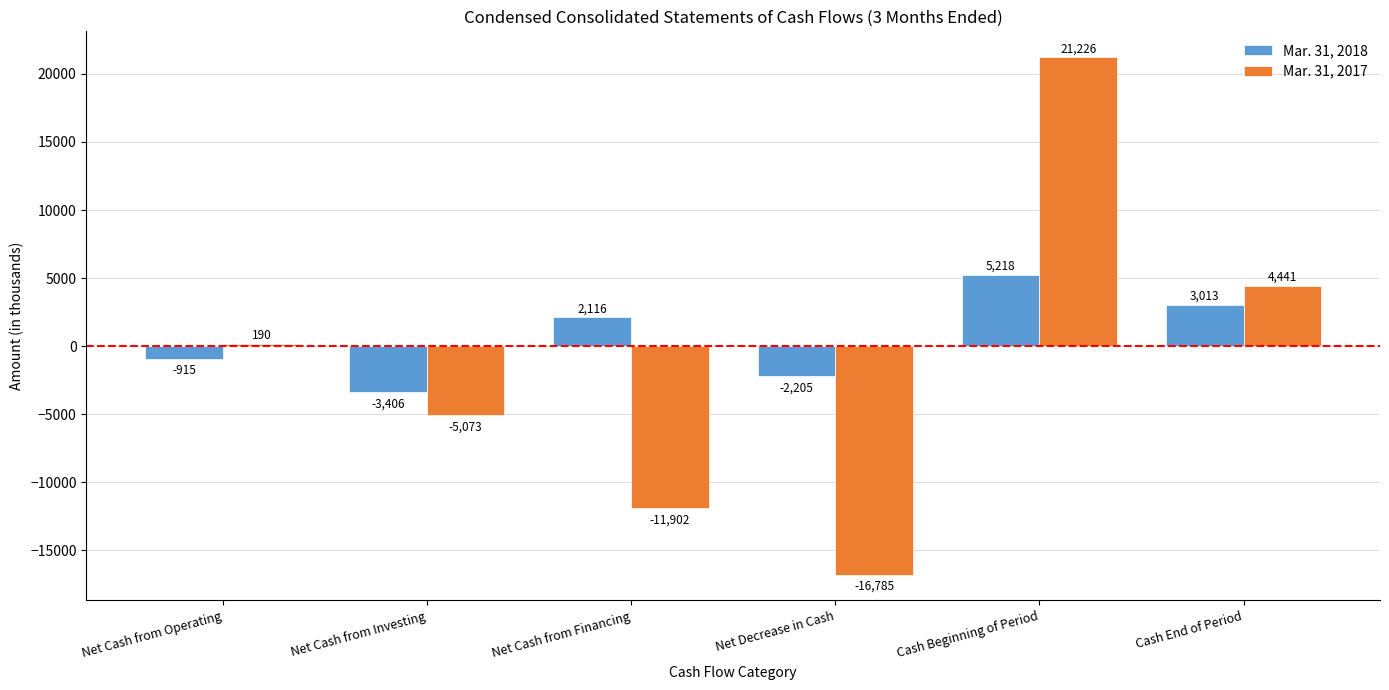

The value of Mar. 31, 2017 at Net Cash from Financing is -19664. True or false?

False